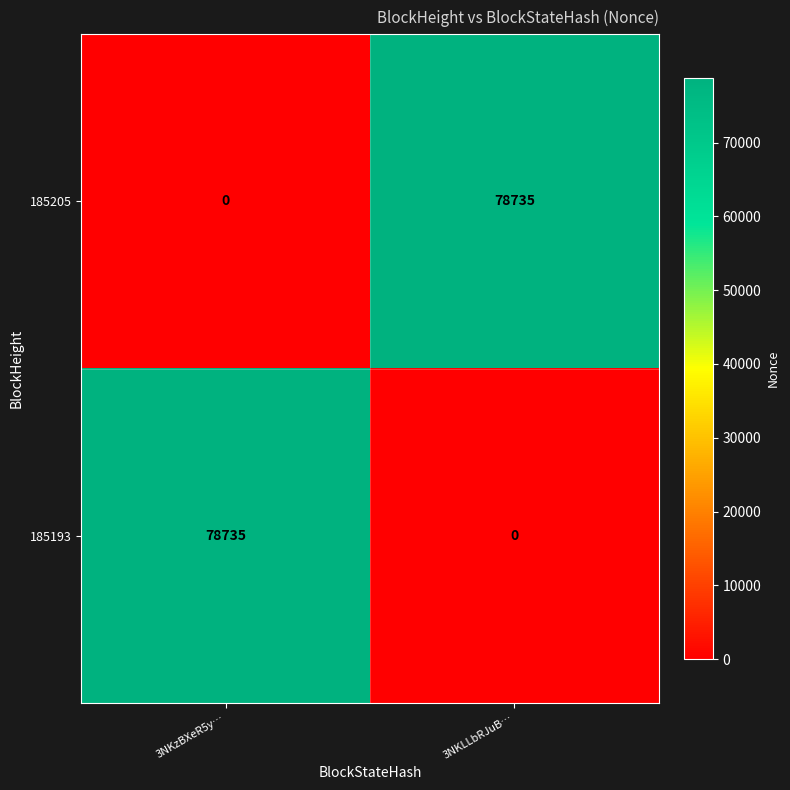

At 3NKzBXeR5y…, list the series in order from smallest to largest.

185205, 185193